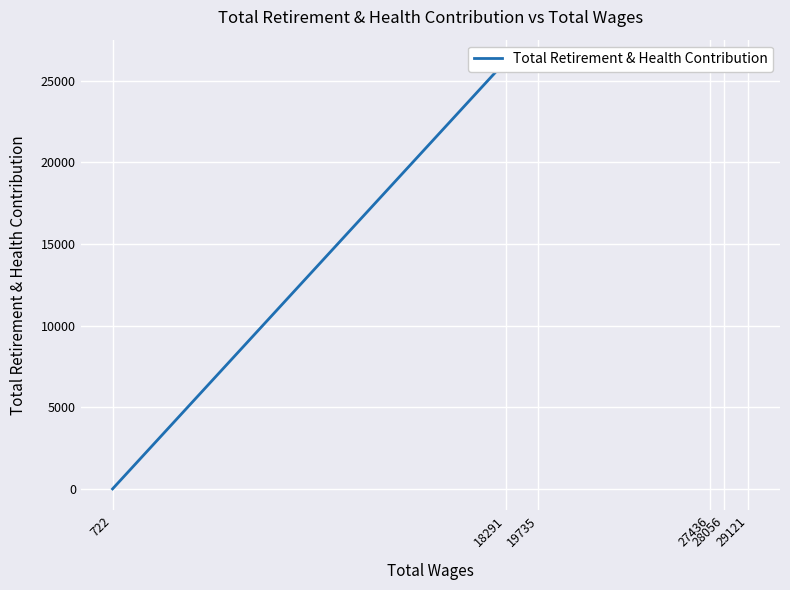

Reading left to right, list all the values displayed in this chart.

29121=26193	28056=26193	27436=26193	19735=26193	18291=26193	722=0